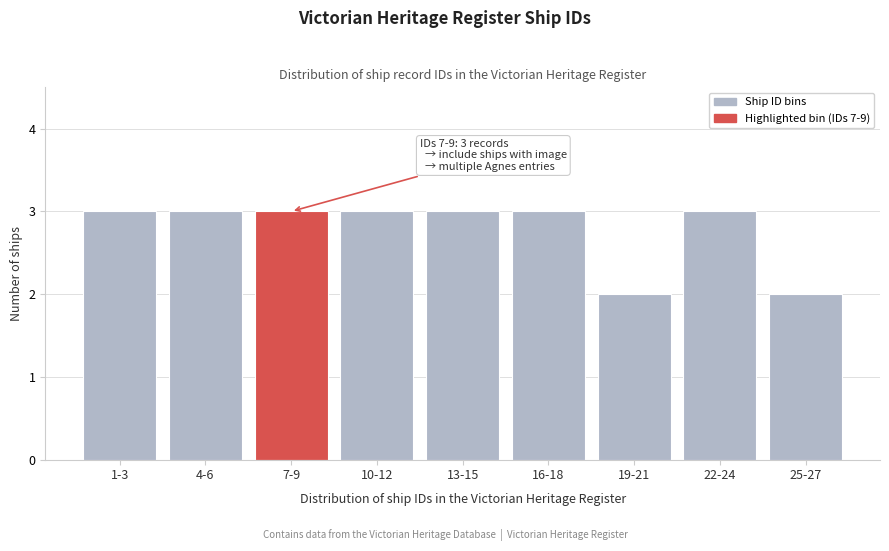

Reading right to left, transcribe all the data shown in this chart.

25-27=2	22-24=3	19-21=2	16-18=3	13-15=3	10-12=3	7-9=3	4-6=3	1-3=3